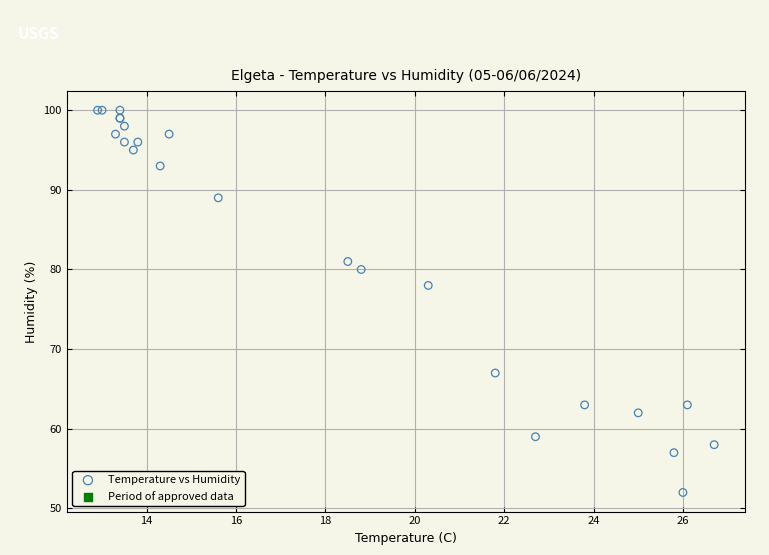

What Y value in the scatter plot is closest to 76?

78